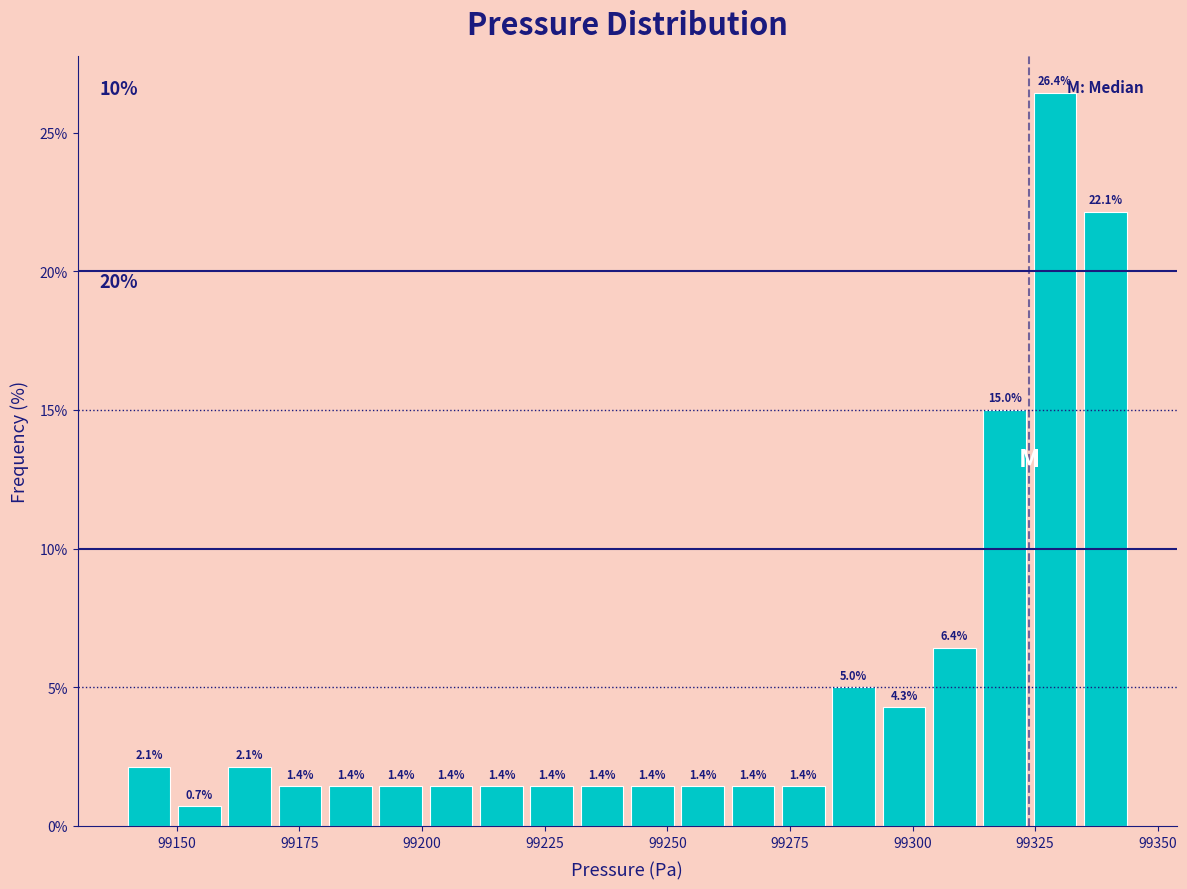

Around what value on the x-axis is the tallest bar? Give the approximate position of its centre, as read against the axis.

99330